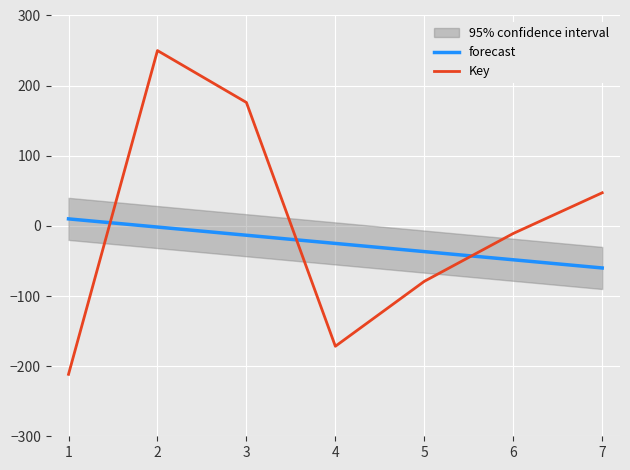

Is the value of forecast at 5 greater than the value of Key at 4?

Yes